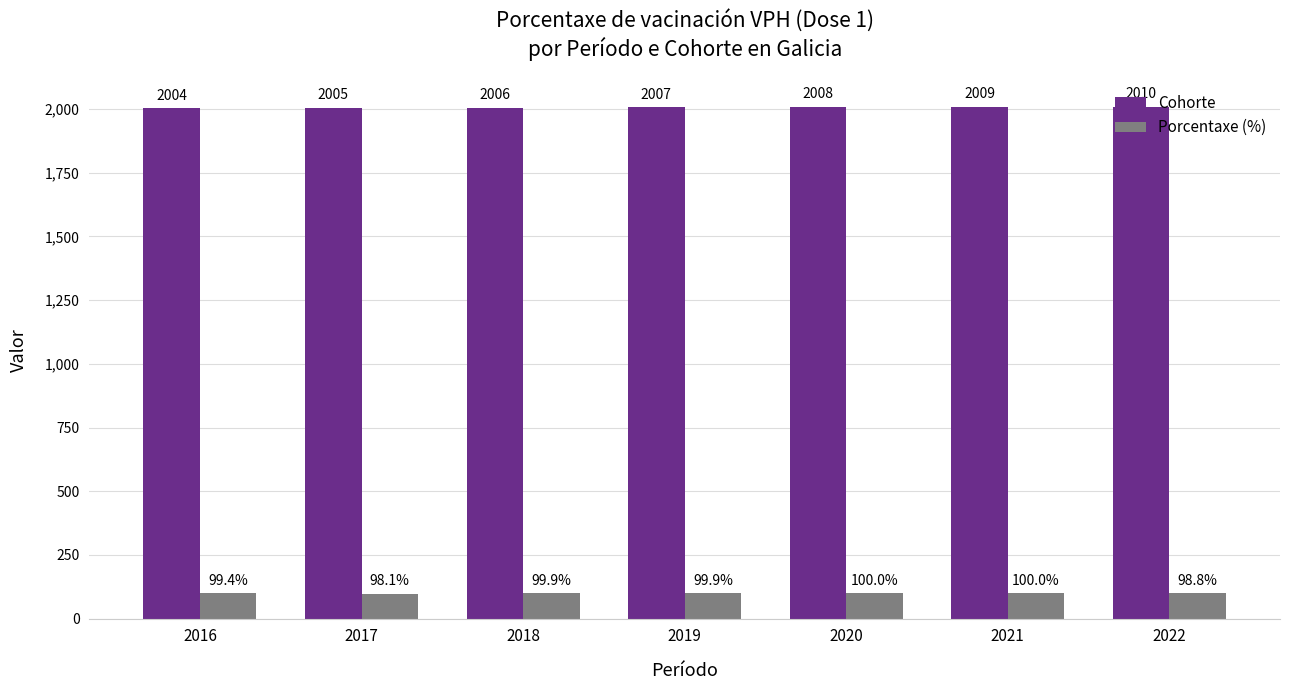

What is the average value of the Porcentaxe (%) series?

99.4